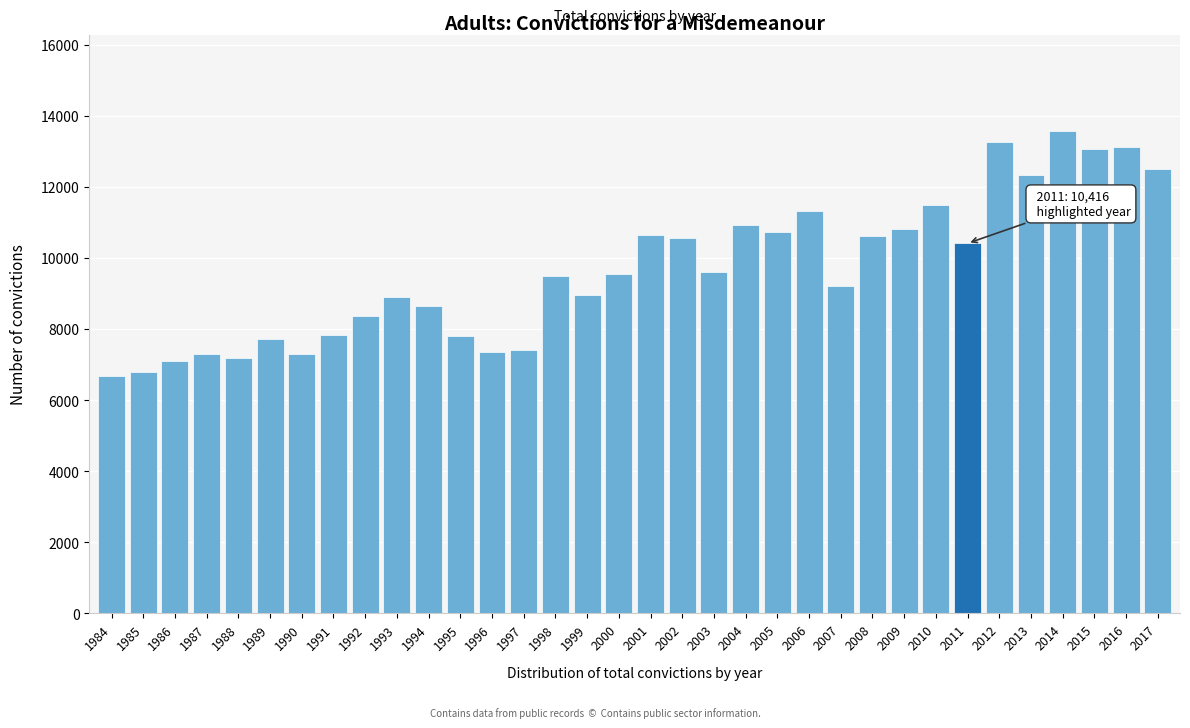

Approximately how many times larger is the value at 2001 compared to 1994?

1.2